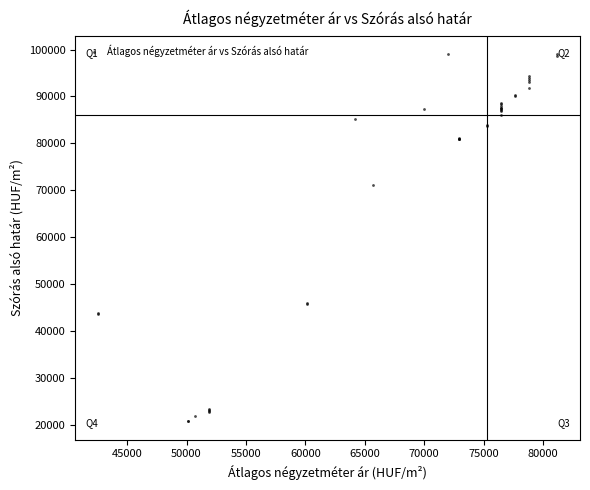

What Y value in the scatter plot is closest to 59899?

71175